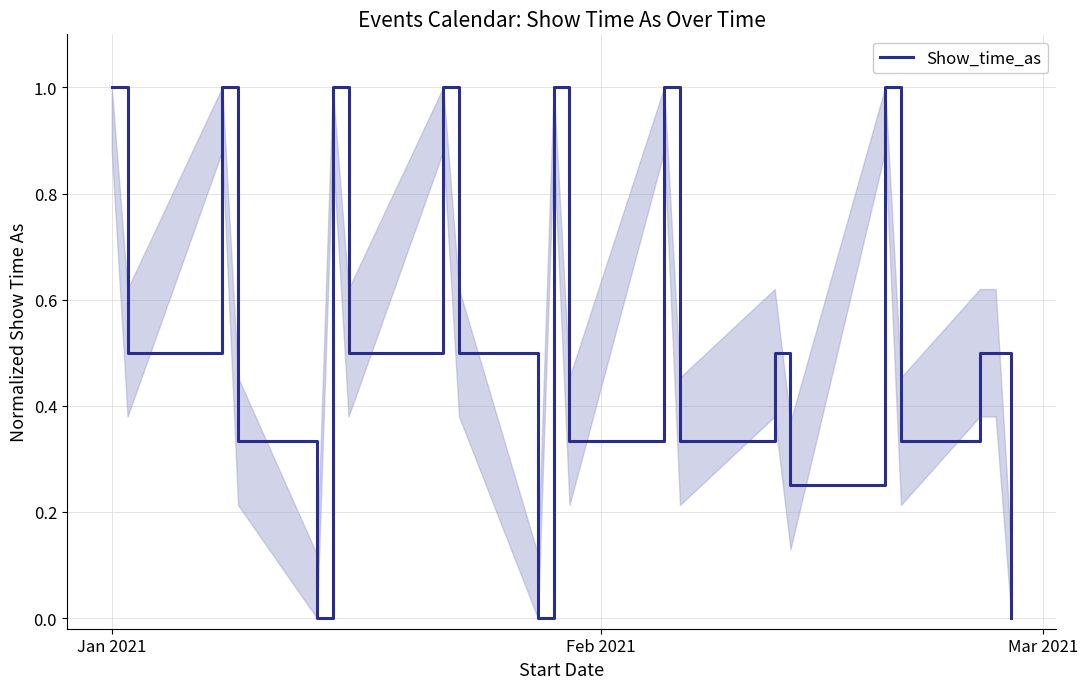

What is the greatest value displayed?

1.0